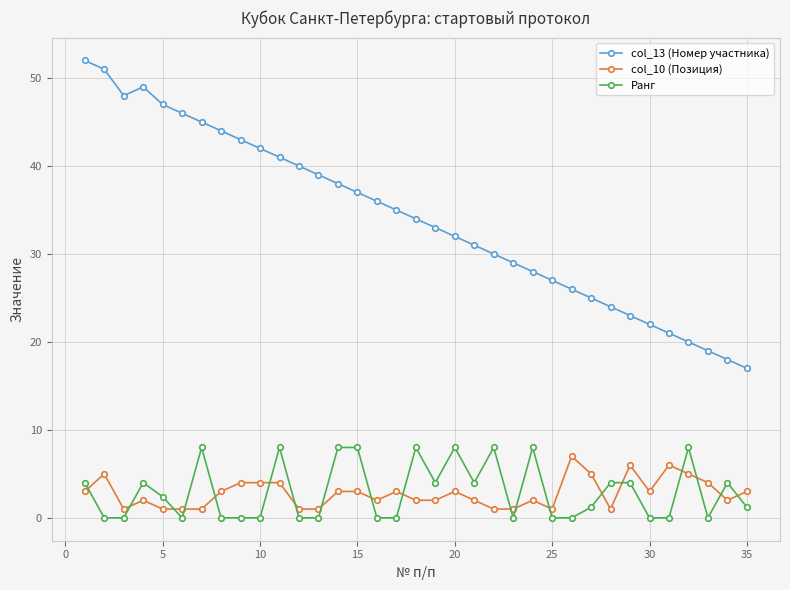

Which series has the largest total across all categories?

col_13 (Номер участника)